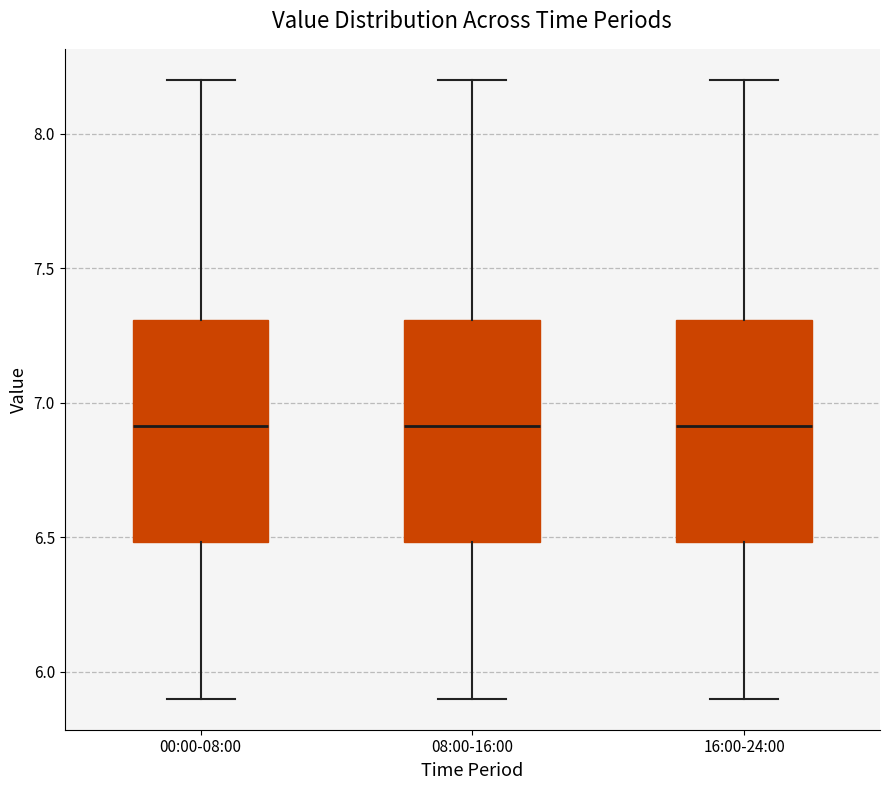

Where does the lower whisker of the box for 08:00-16:00 end on the y-axis? The values are not printed on the chart, so give them approximately, as read against the axis.

5.9